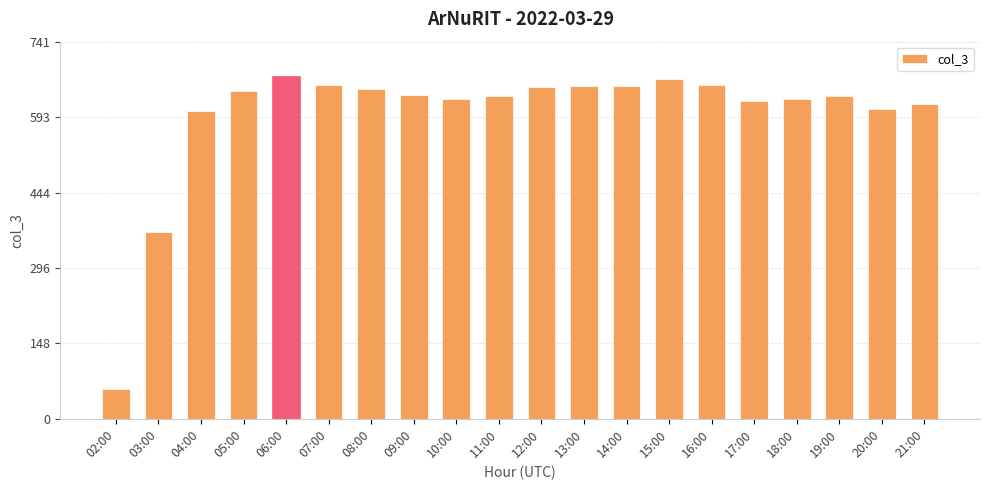

What value does the data have at 14:00?

654